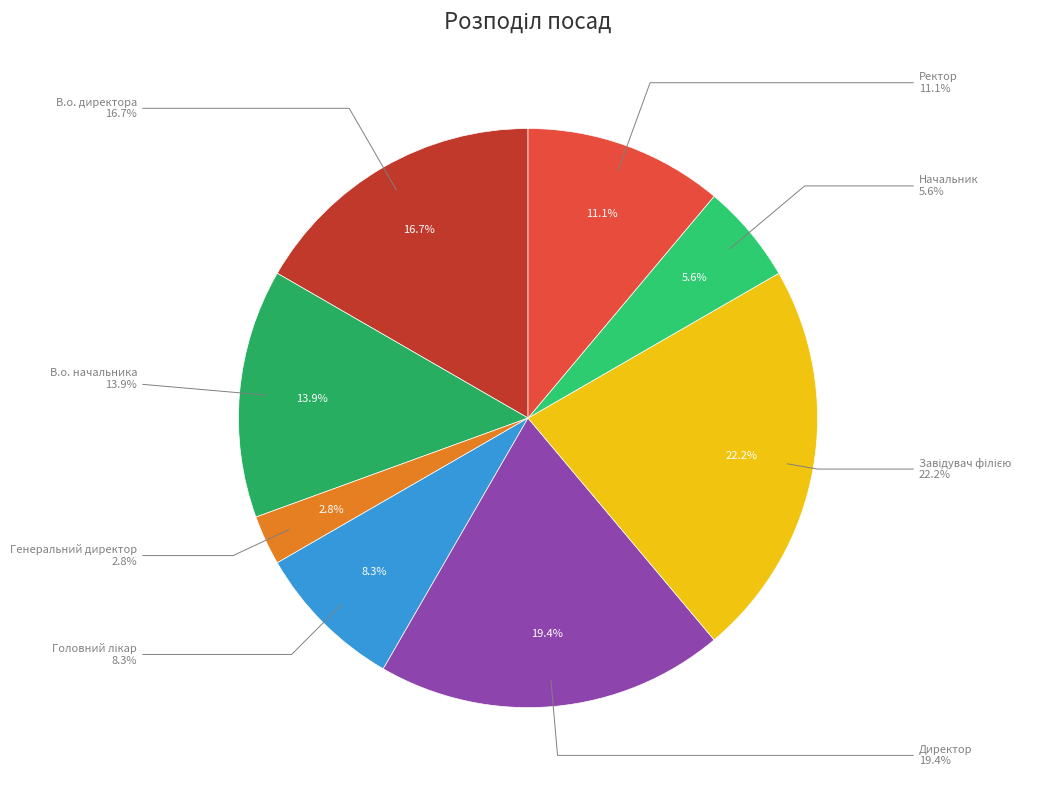

Is Директор the majority of the pie?

No